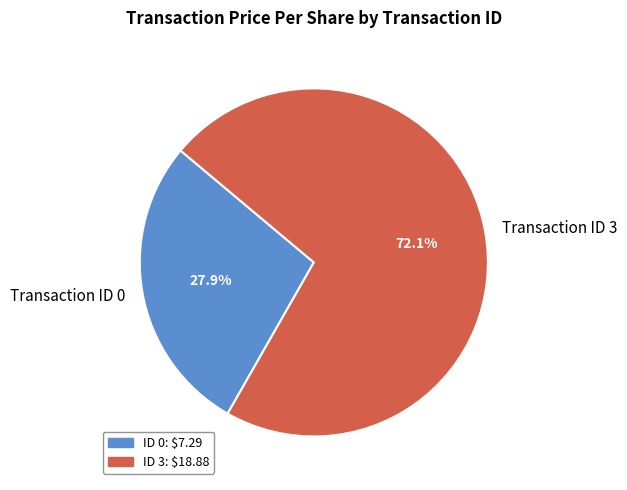

What is the ratio of the value at Transaction ID 0 to the value at Transaction ID 3?

0.4